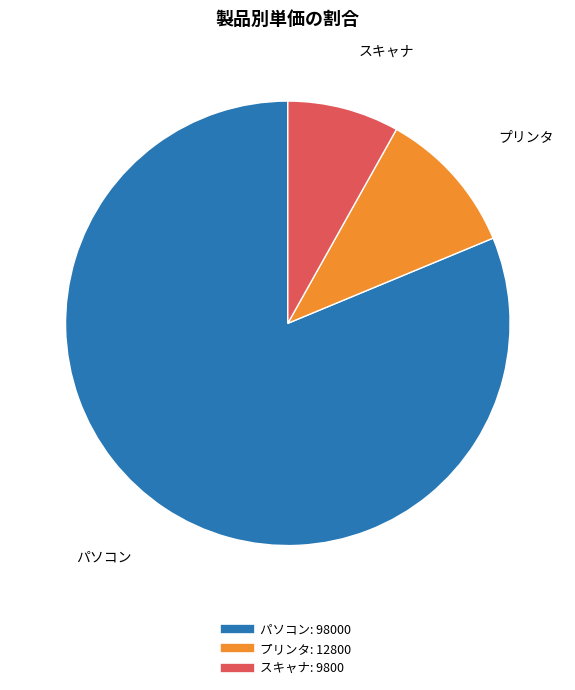

Which slice is the smallest?

スキャナ